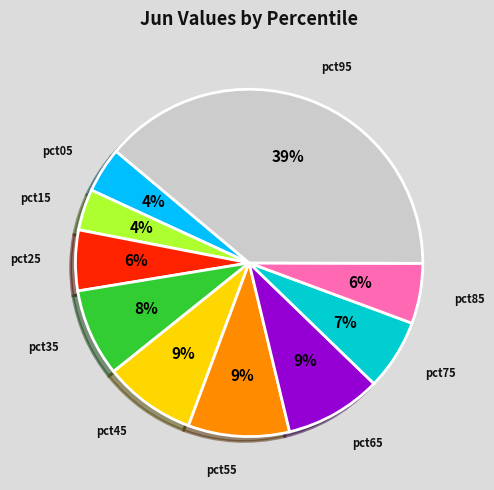

To the nearest percent, what is the average slice percentage?

10%